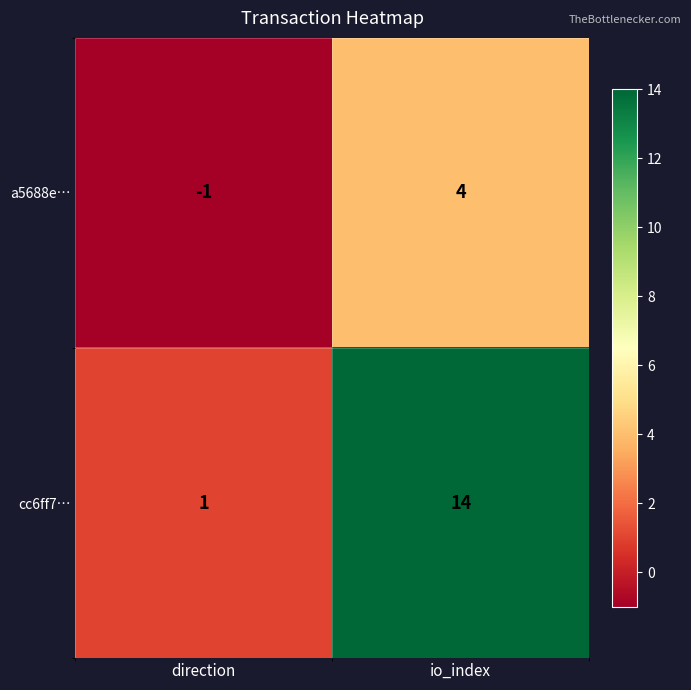

What is the maximum value shown in the chart?

14